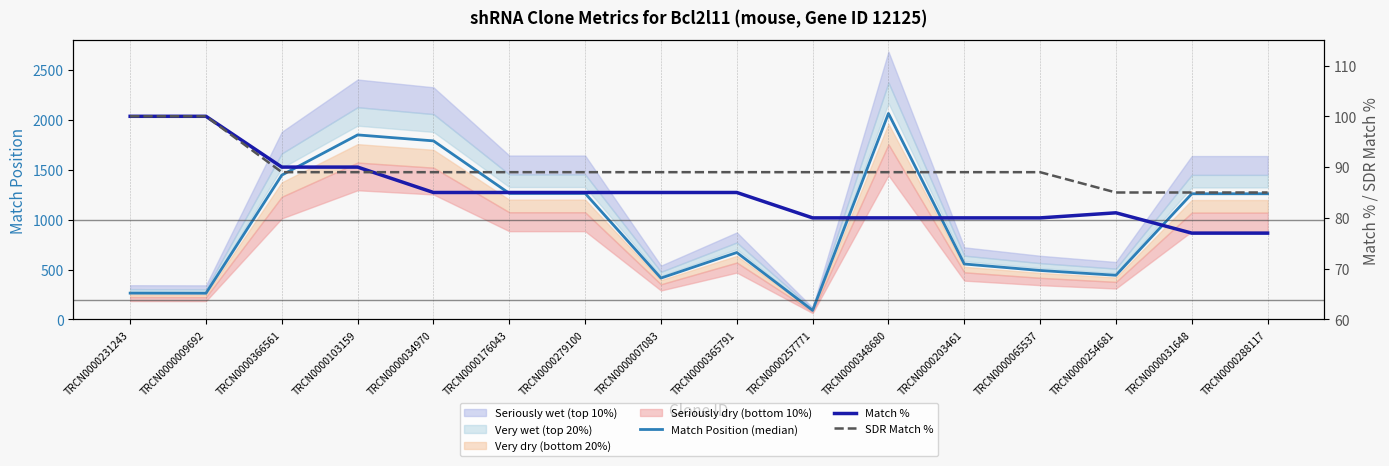

At TRCN0000288117, list the series in order from largest to smallest.

Match Position (median), SDR Match %, Match %